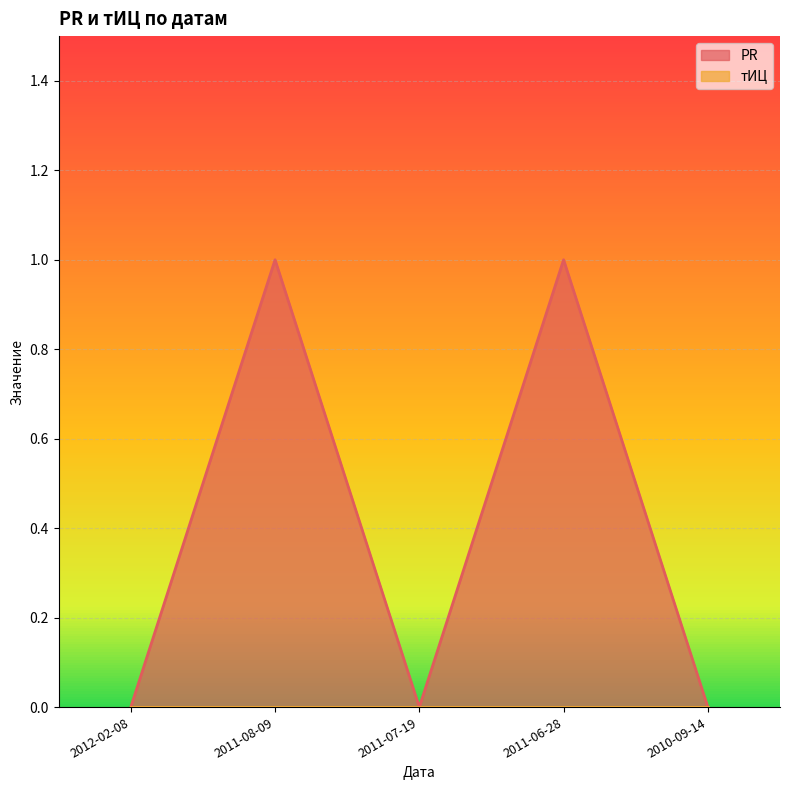

Which has a higher value, 2012-02-08 or 2010-09-14?

2012-02-08